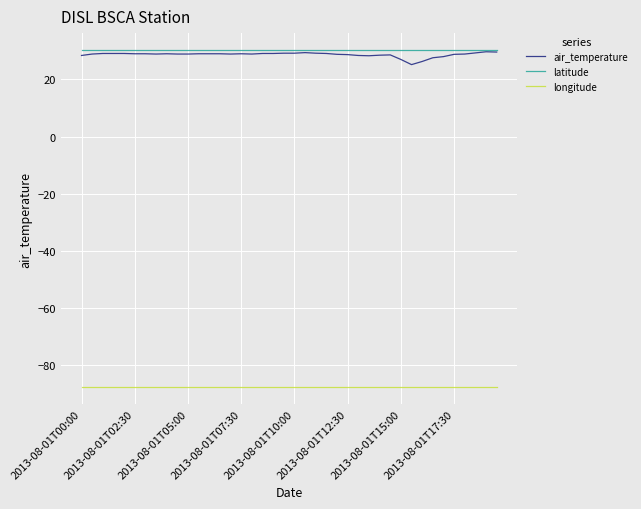

What is the sum of all latitude values?

1213.2